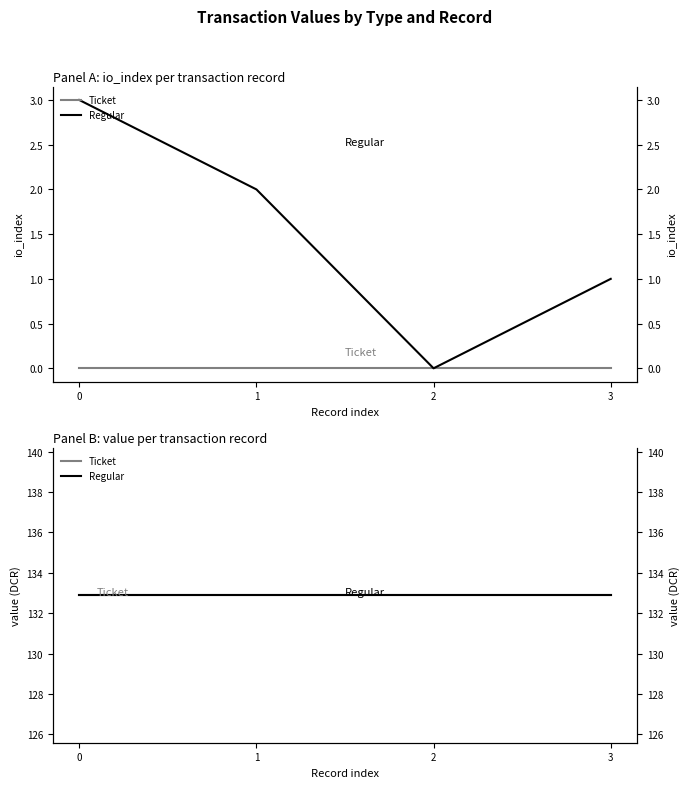

The value at 3 is 2. True or false?

False